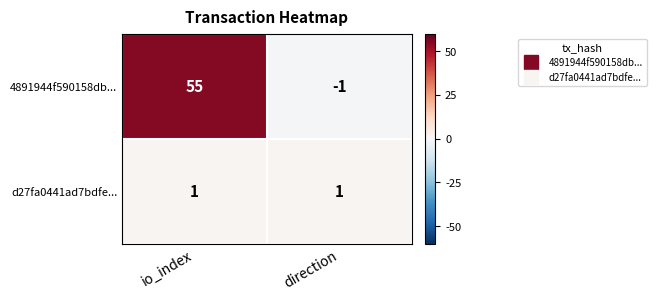

Which category has the highest value across all series?

io_index